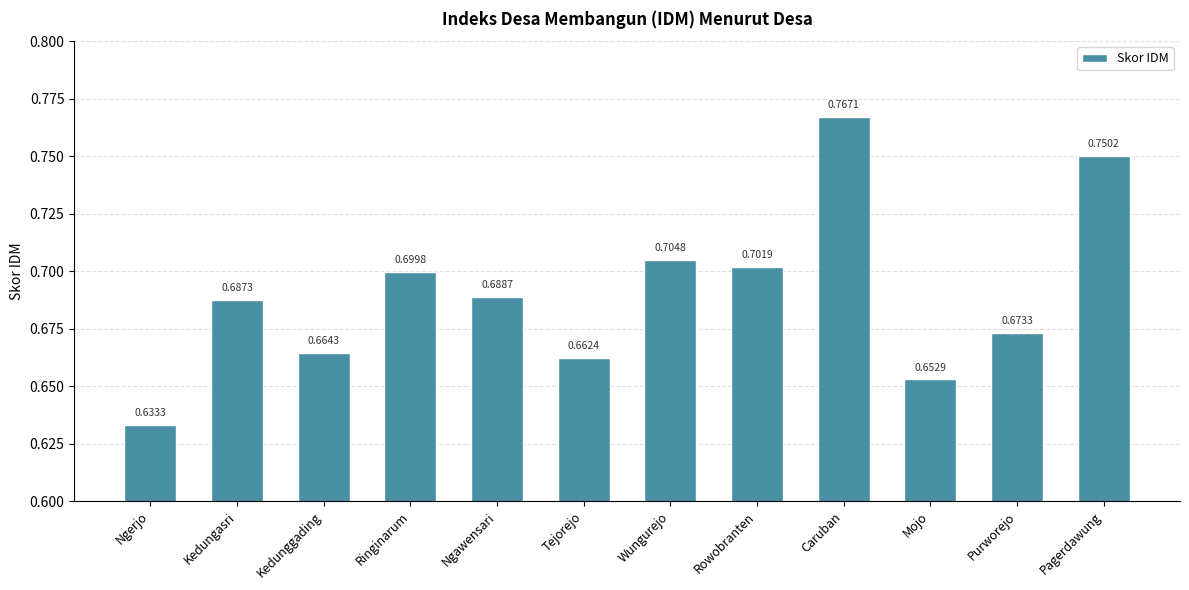

Between Pagerdawung and Ngawensari, which is larger?

Pagerdawung